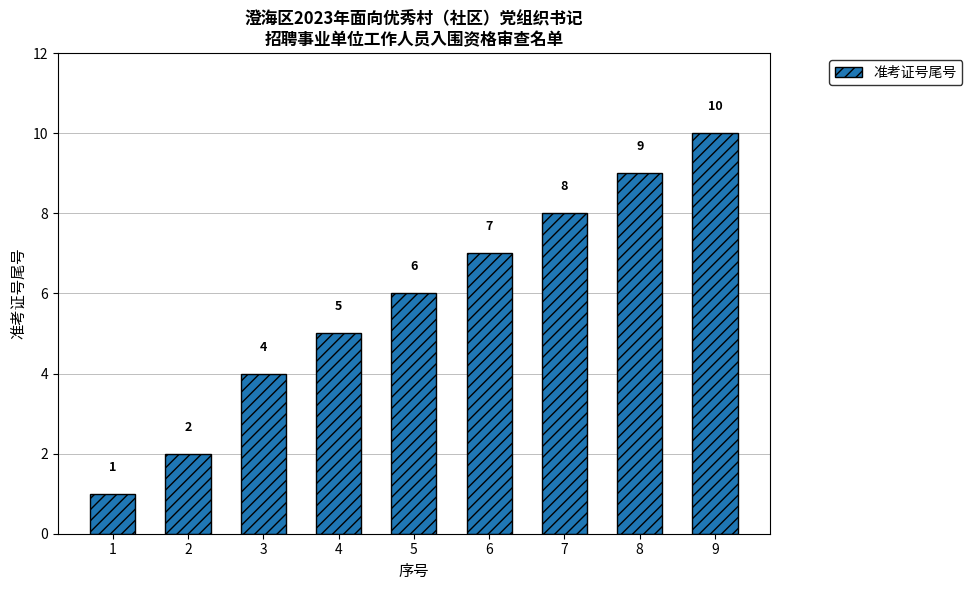

What is the value of the 9th bar from the left?

10